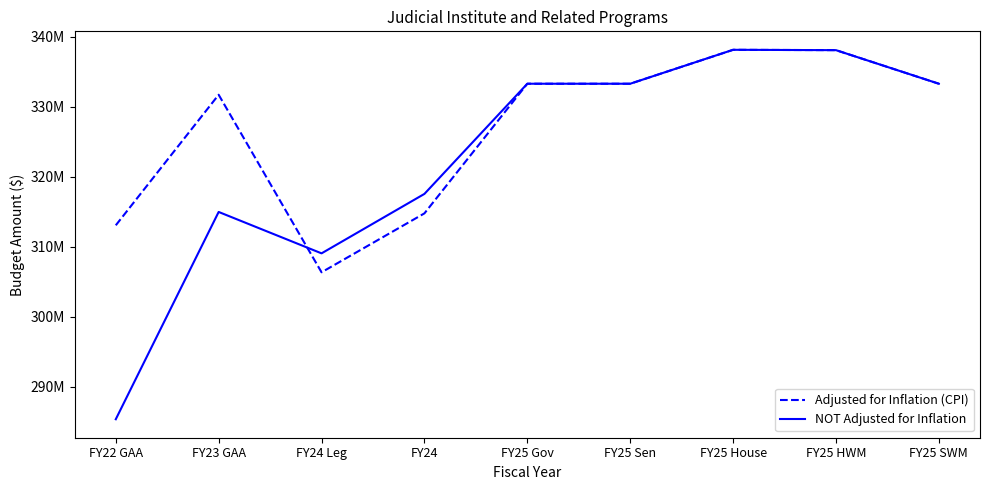

The value of Adjusted for Inflation (CPI) at FY25 Gov is 333318036. True or false?

True